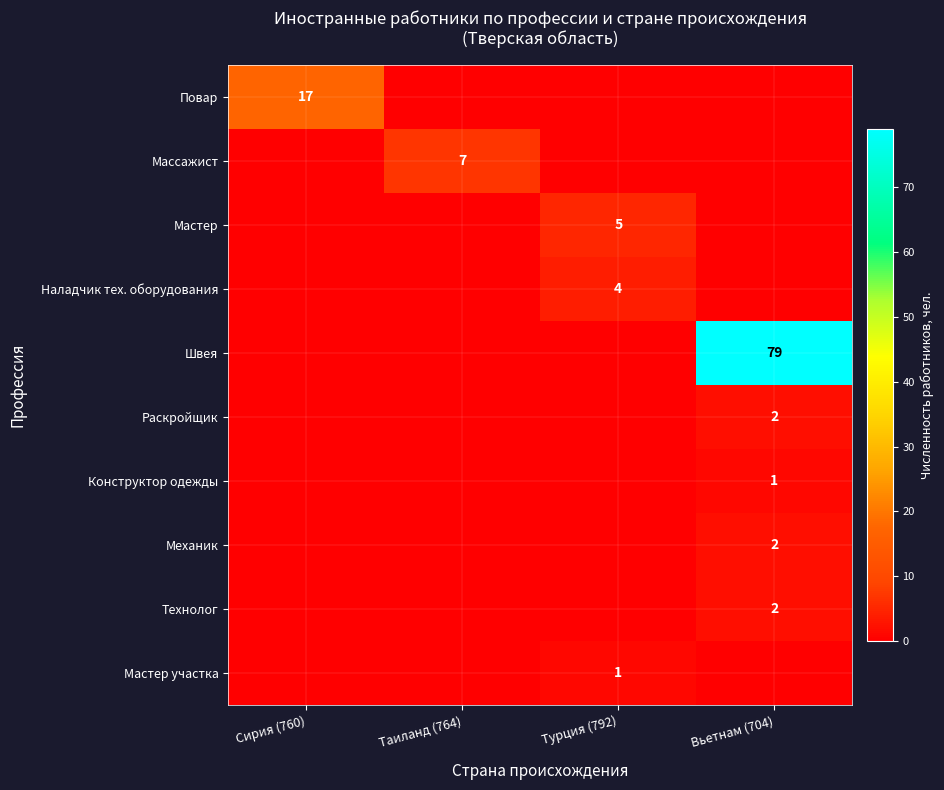

Is it true that Мастер equals 3 at Турция (792)?

False